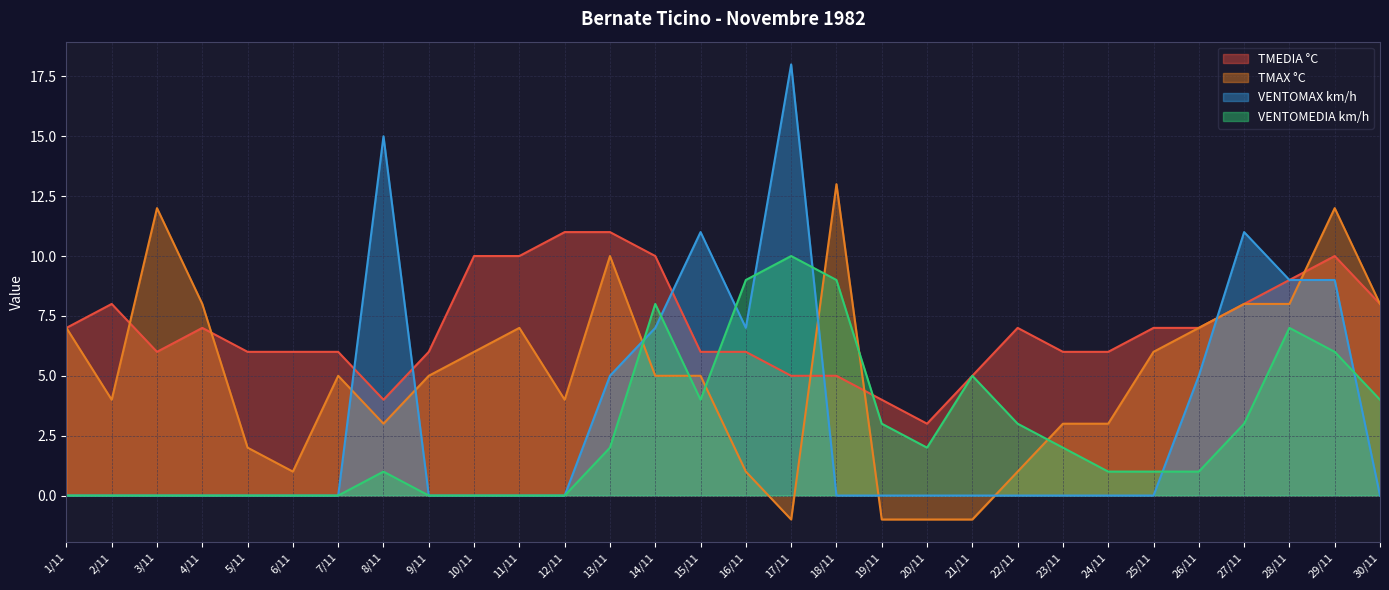

What is the value of the VENTOMAX km/h point at the 29th from the left?

9